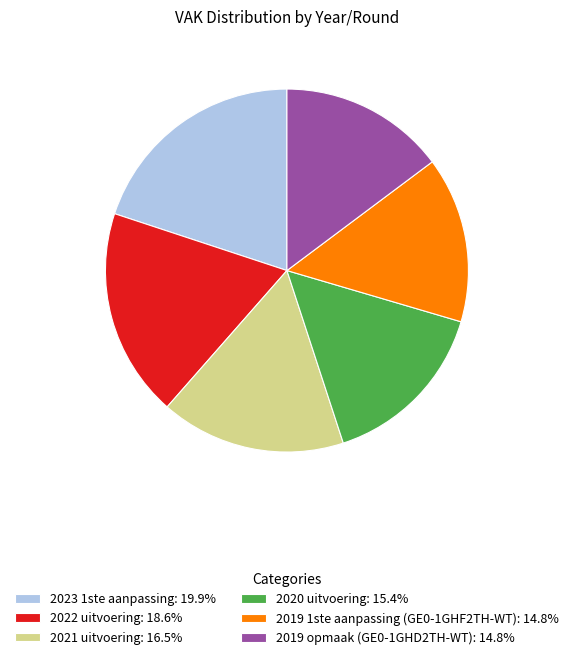

How many slices are in this pie chart?

6